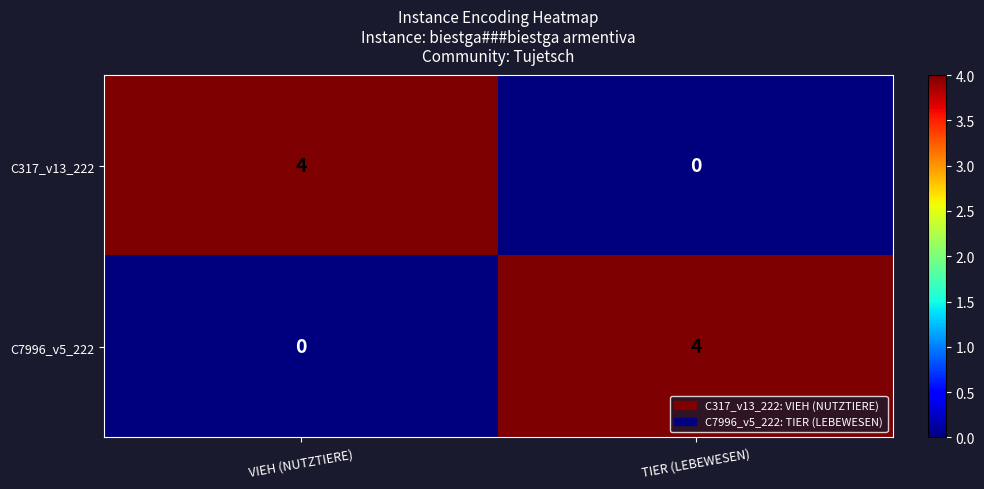

How many series are shown in this chart?

2